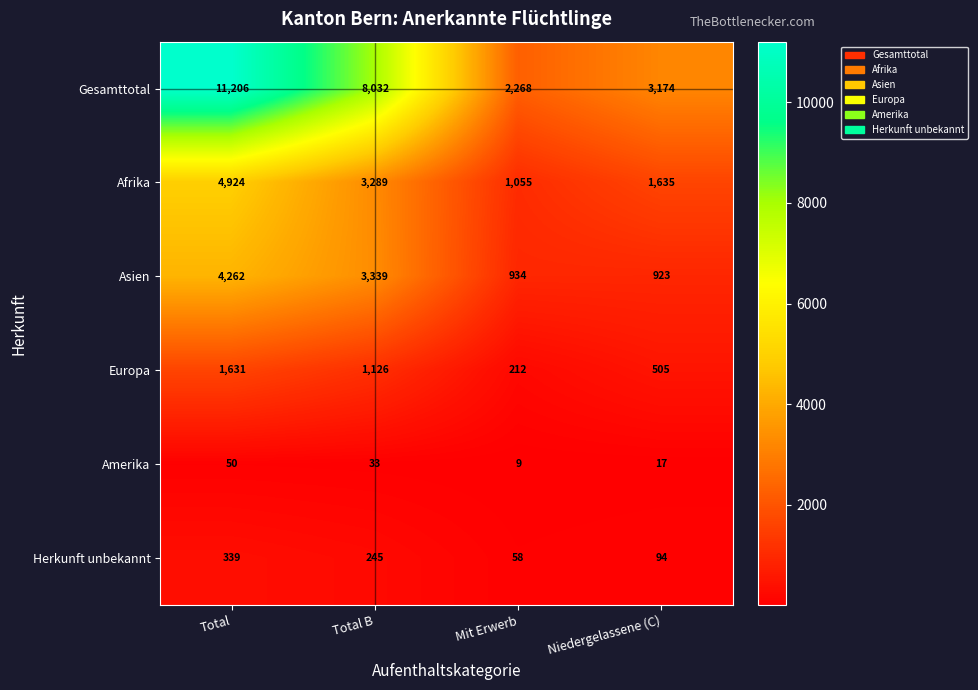

What is the highest value of the Herkunft unbekannt series?

339